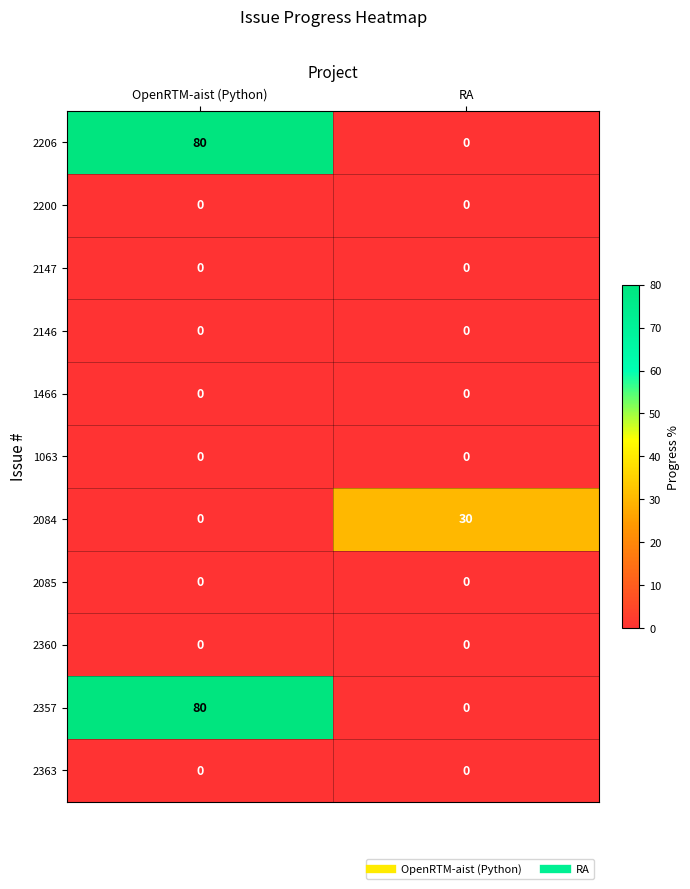

At which category is the sum across all series the highest?

OpenRTM-aist (Python)